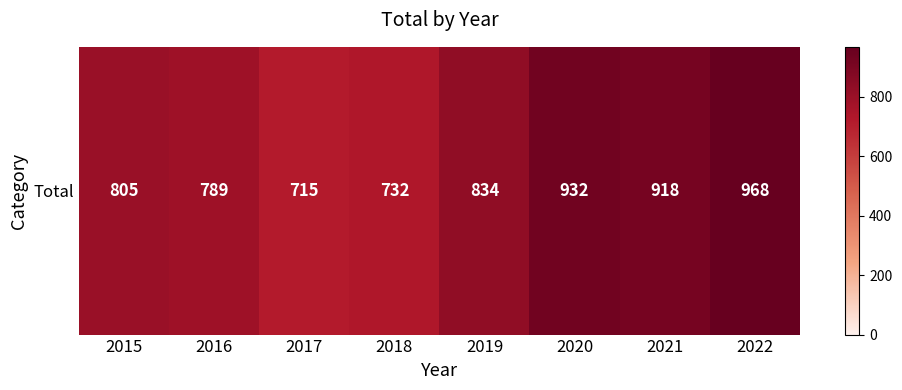

What value does the data have at 2018?

732